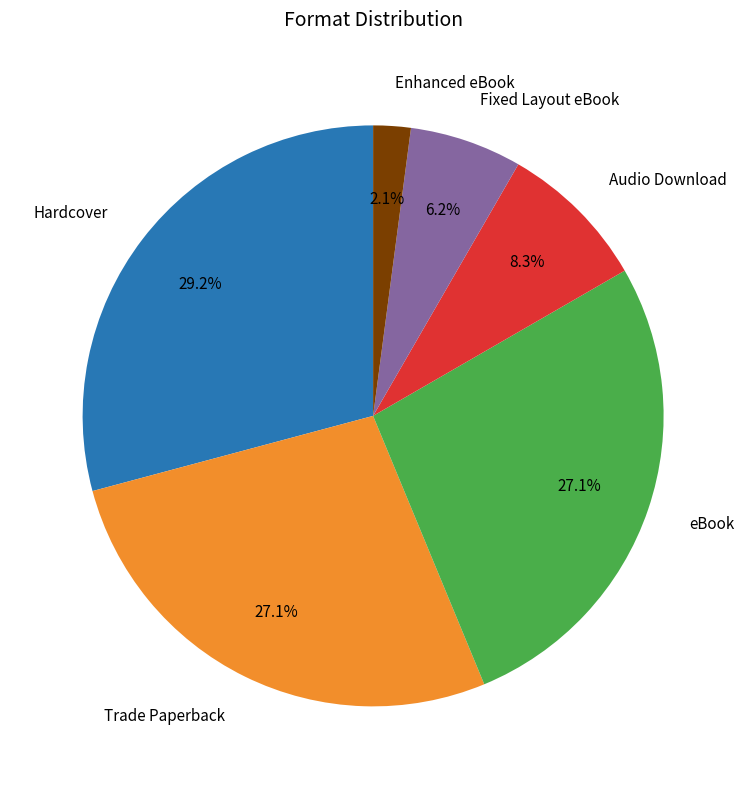

To the nearest percent, what portion does Trade Paperback represent?

27%